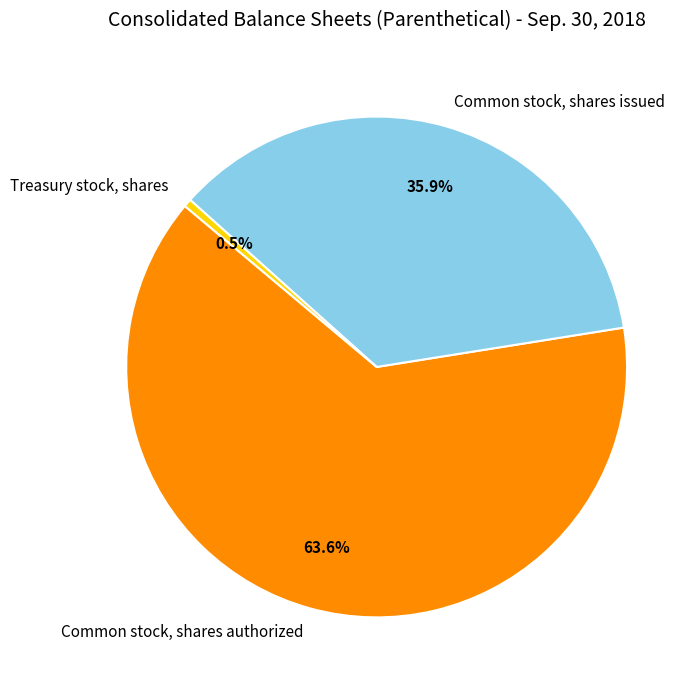

True or false: Common stock, shares issued accounts for 22% of the total.

False